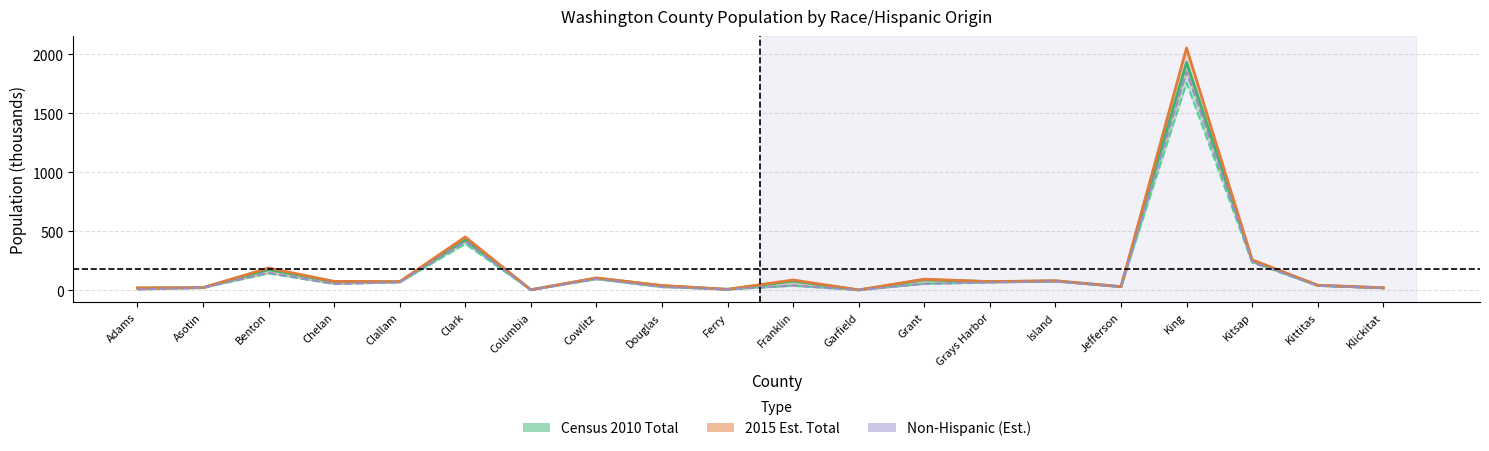

What position from the left is Grant?

13